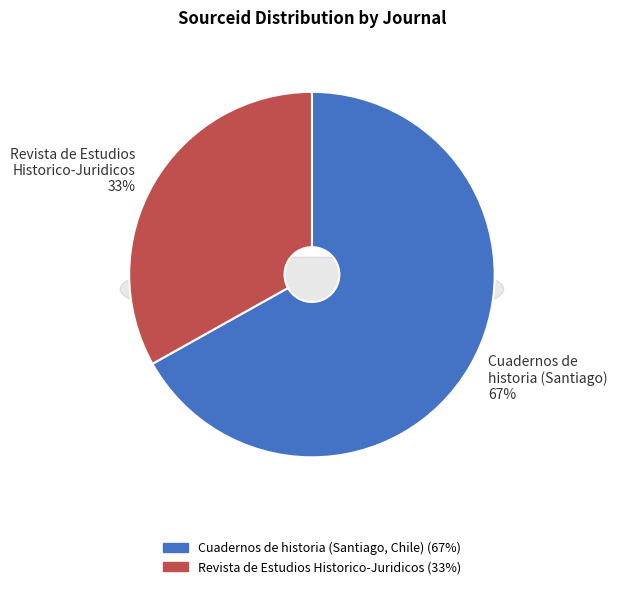

Which has a higher value, Revista de Estudios Historico-Juridicos or Cuadernos de historia (Santiago, Chile)?

Cuadernos de historia (Santiago, Chile)